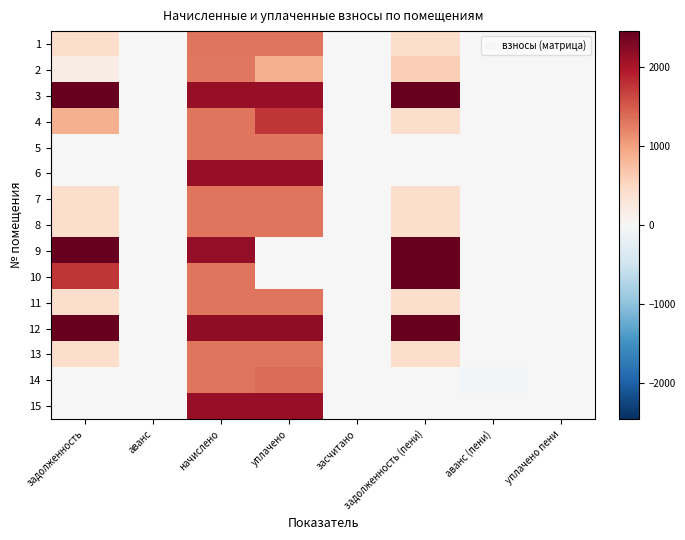

What is the difference between the highest and lowest values at уплачено?

2171.6